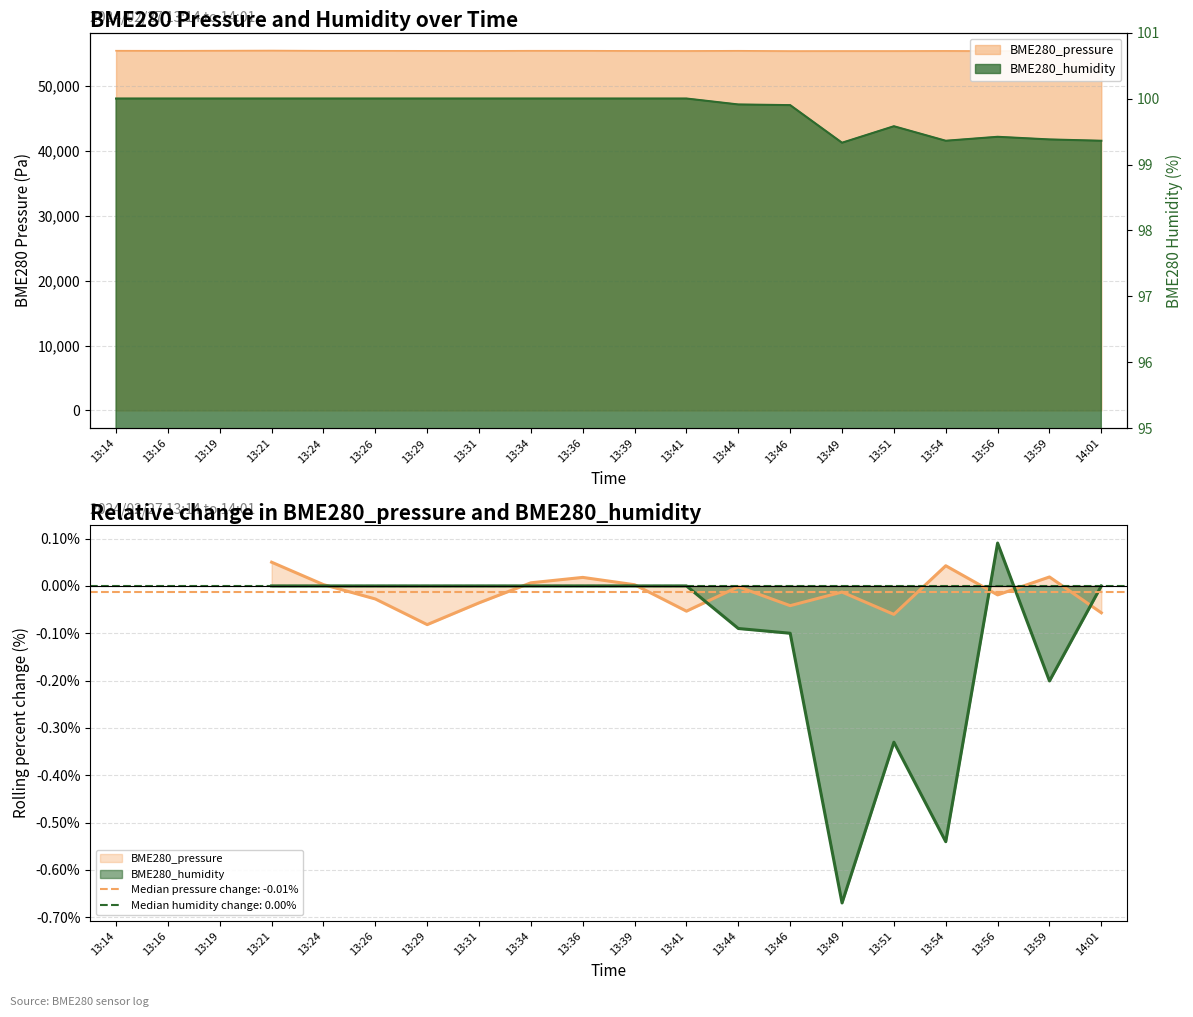

Does the chart display data point markers on the line(s)?

No